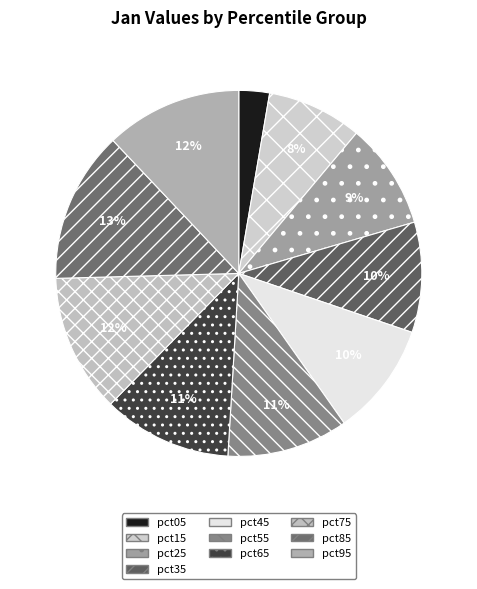

Which category has the biggest portion of the pie?

pct85